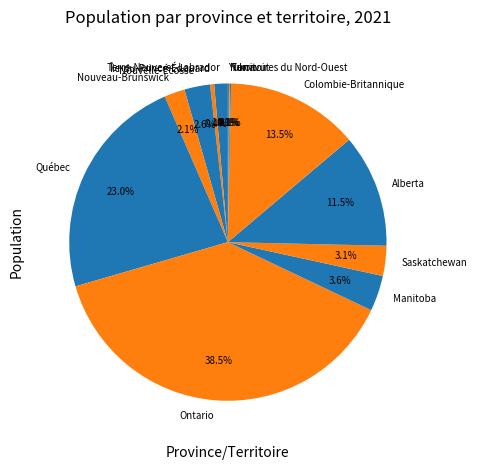

The Saskatchewan slice represents 3% of the pie. True or false?

True